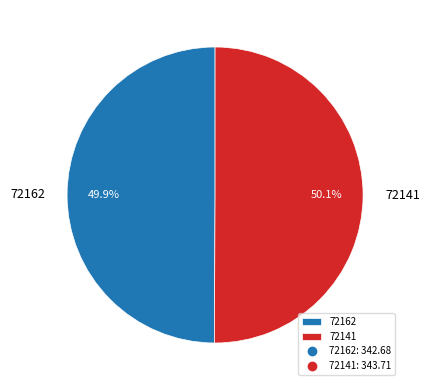

To the nearest percent, what is the difference between the 72162 and 72141 slice percentages?

0%